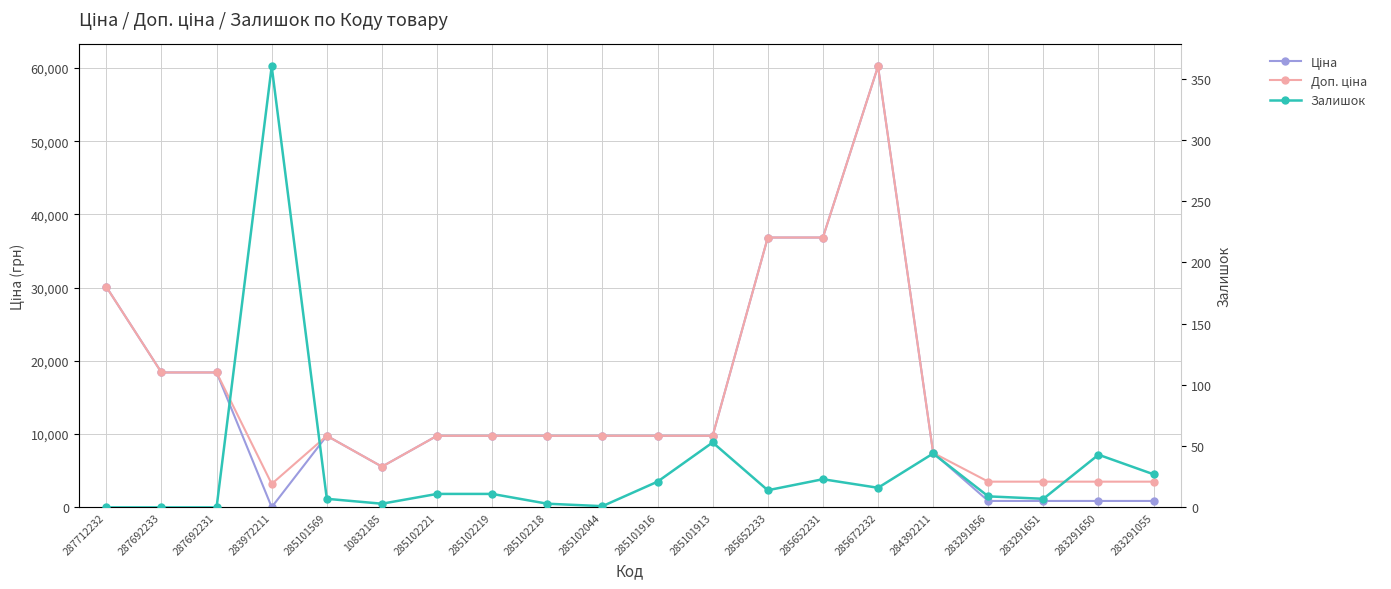

Which series changed the most between 10832185 and 285672232?

Ціна